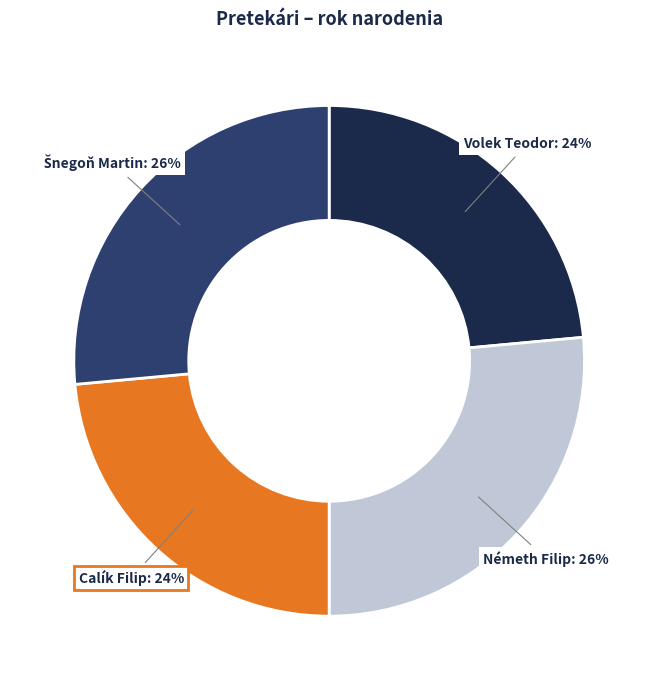

Does any single category account for the majority?

No